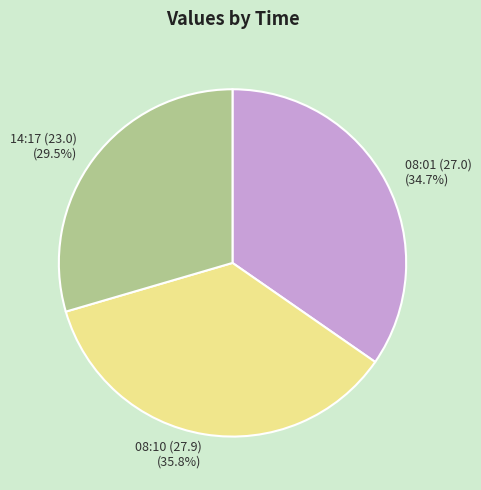

How many segments does this pie chart have?

3